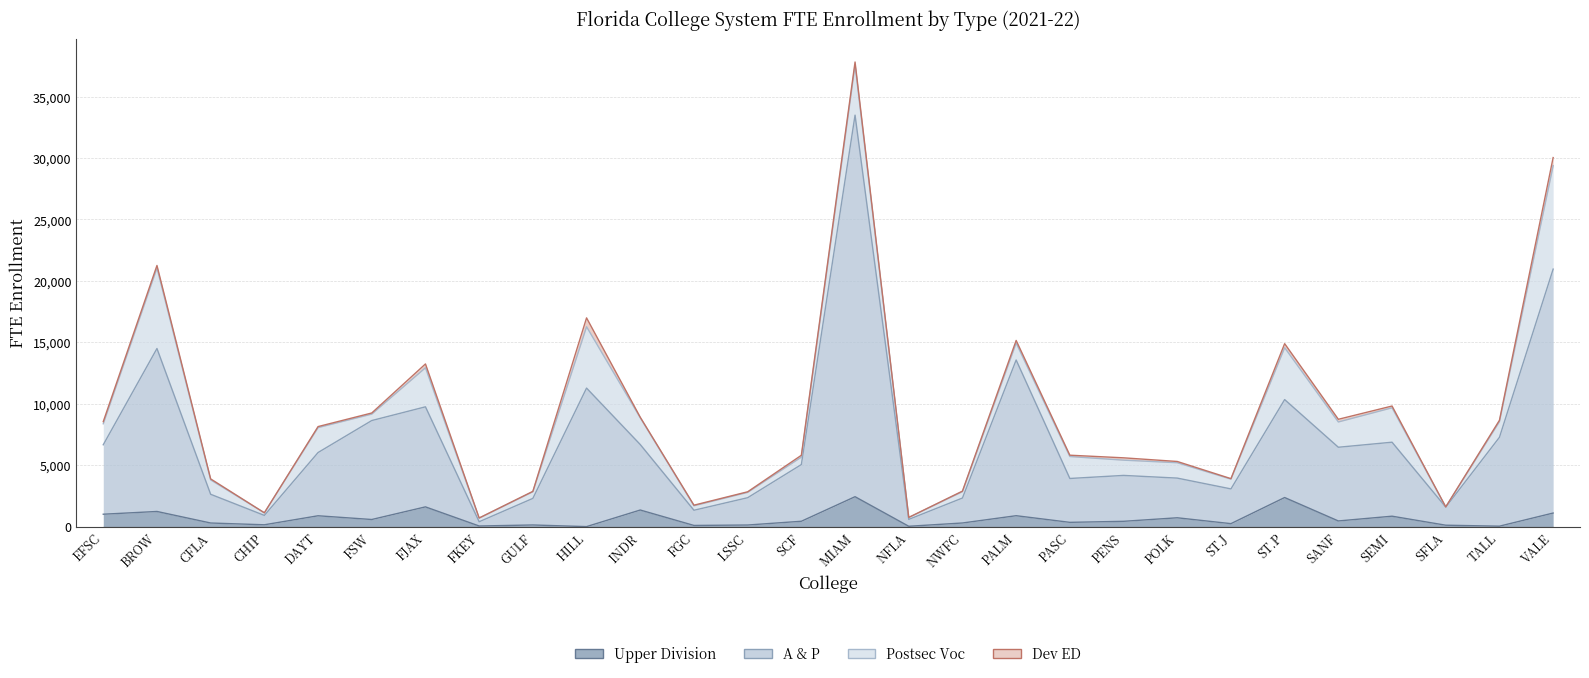

Rank the categories by Upper Division value from highest to lowest.

MIAM, ST.P, FJAX, INDR, BROW, VALE, EFSC, PALM, DAYT, SEMI, POLK, FSW, SANF, SCF, PENS, PASC, NWFC, CFLA, ST.J, CHIP, GULF, LSSC, SFLA, FGC, FKEY, TALL, NFLA, HILL